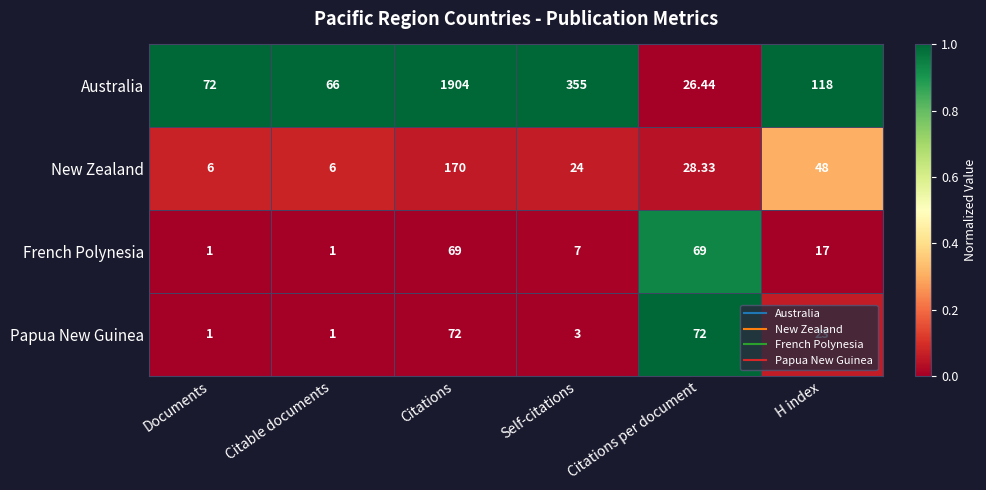

Which series has the largest range (max minus min)?

Australia